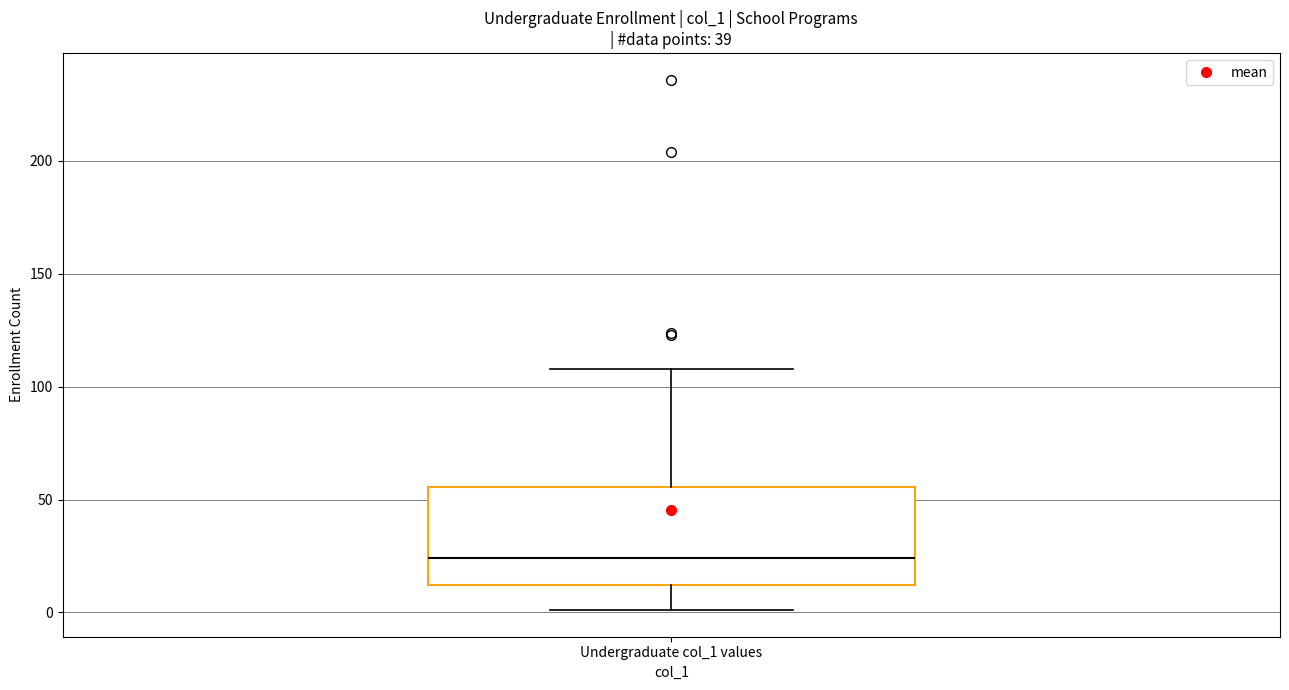

Transcribe this box plot: give where the median line is, the range the box spans, and where the two whiskers end, as read against the y-axis. The values are not printed on the chart, so give them approximately, as read against the axis.

median 25, box 10 to 55, whiskers 0 to 110